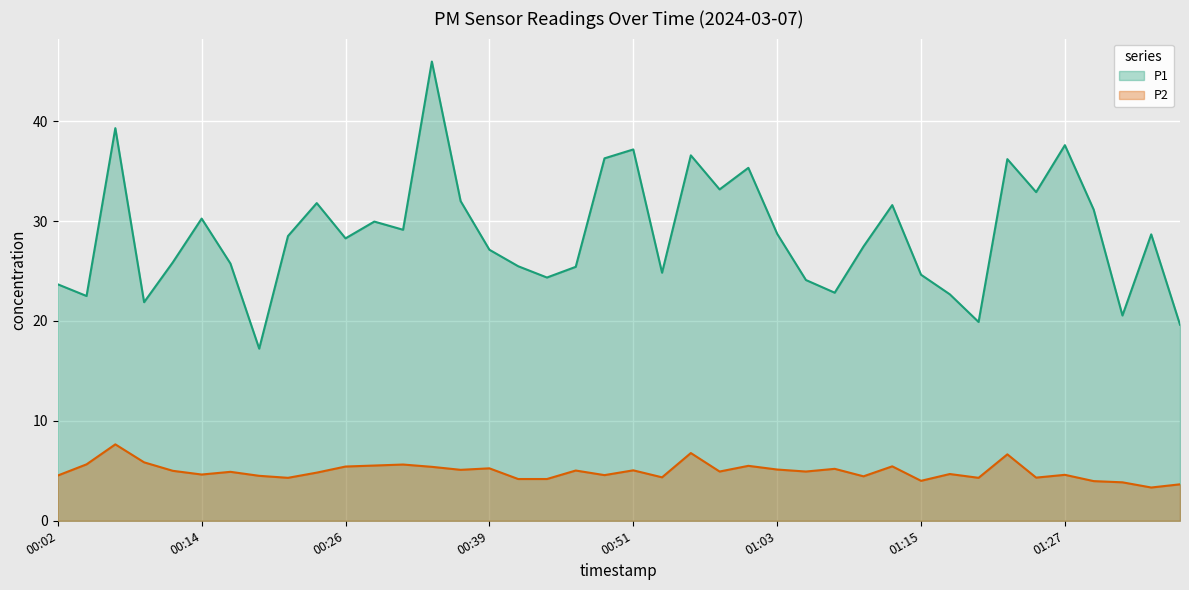

In P2, how many points are higher than both neighbors (excluding endpoints)?

13